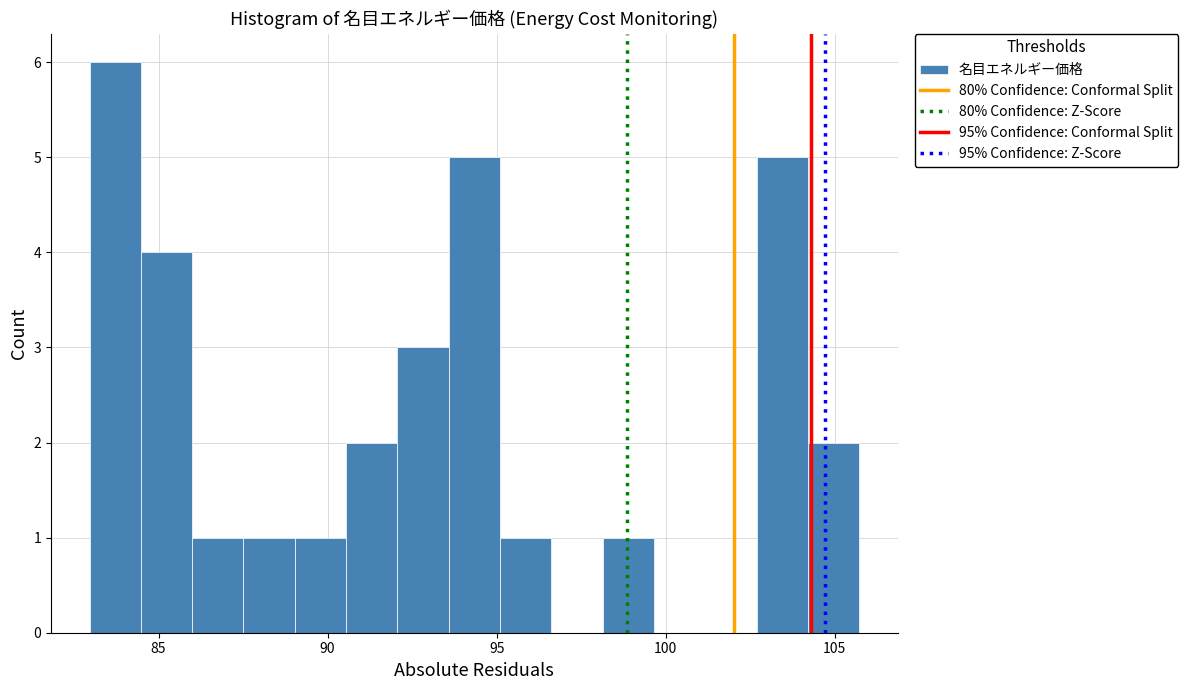

Around what value on the x-axis is the tallest bar? Give the approximate position of its centre, as read against the axis.

83.5